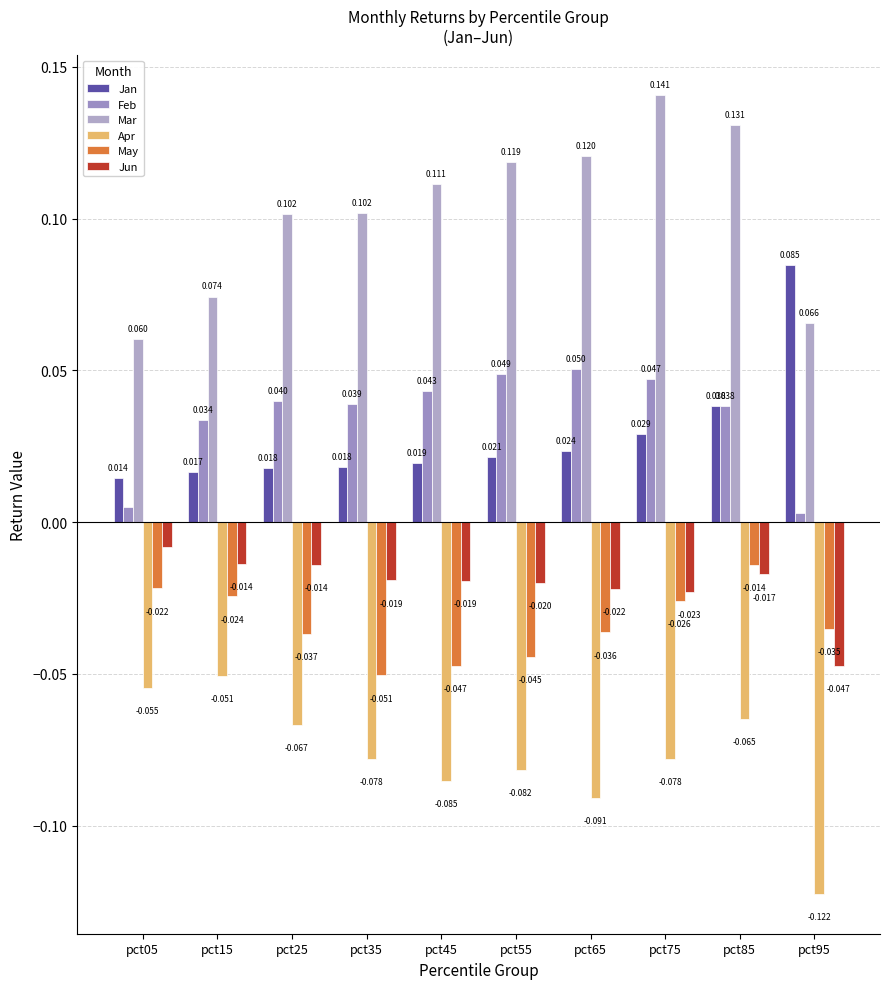

What is the difference between the highest and lowest values at pct05?

0.1